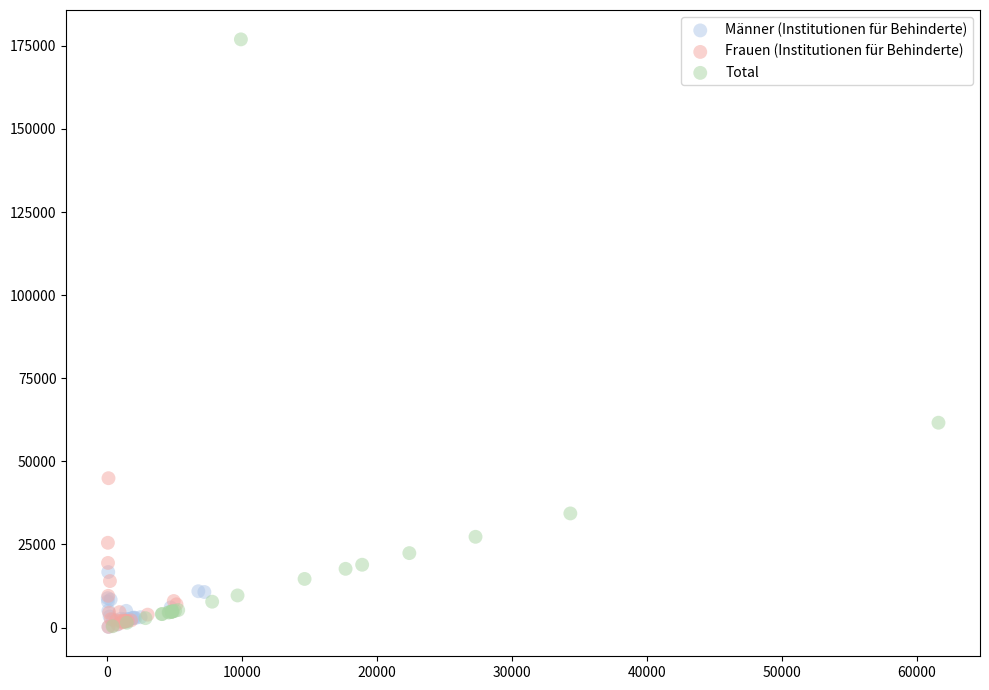

Which series reaches the maximum Y coordinate?

Total